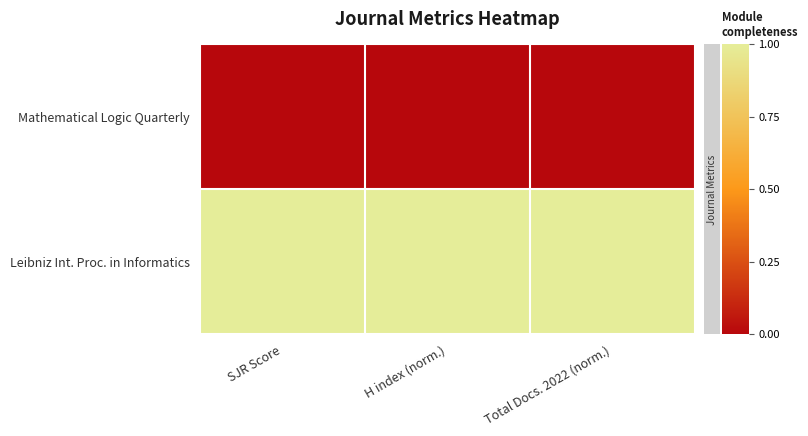

Reading right to left, transcribe all the data shown in this chart.

Mathematical Logic Quarterly: Total Docs. 2022 (norm.)=0	H index (norm.)=0	SJR Score=0
Leibniz Int. Proc. in Informatics: Total Docs. 2022 (norm.)=1	H index (norm.)=1	SJR Score=1